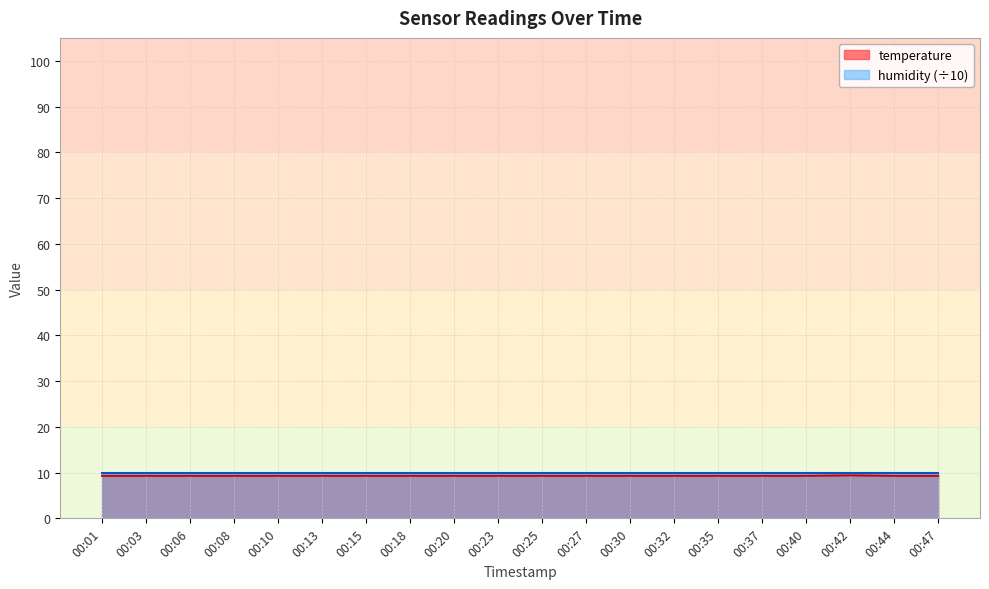

What value does the data have at 00:08?

9.3